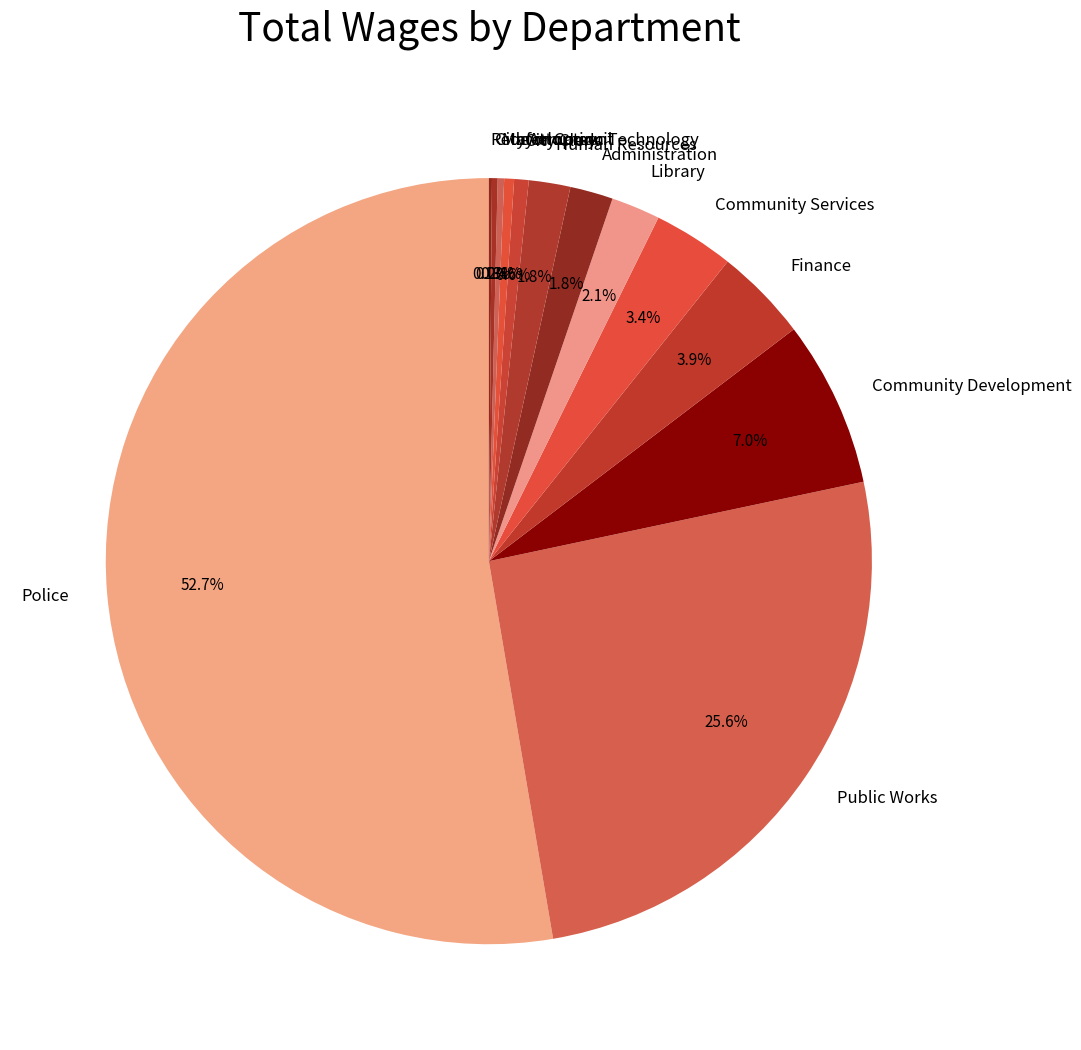

Is it true that Community Development is 1% of the pie?

False